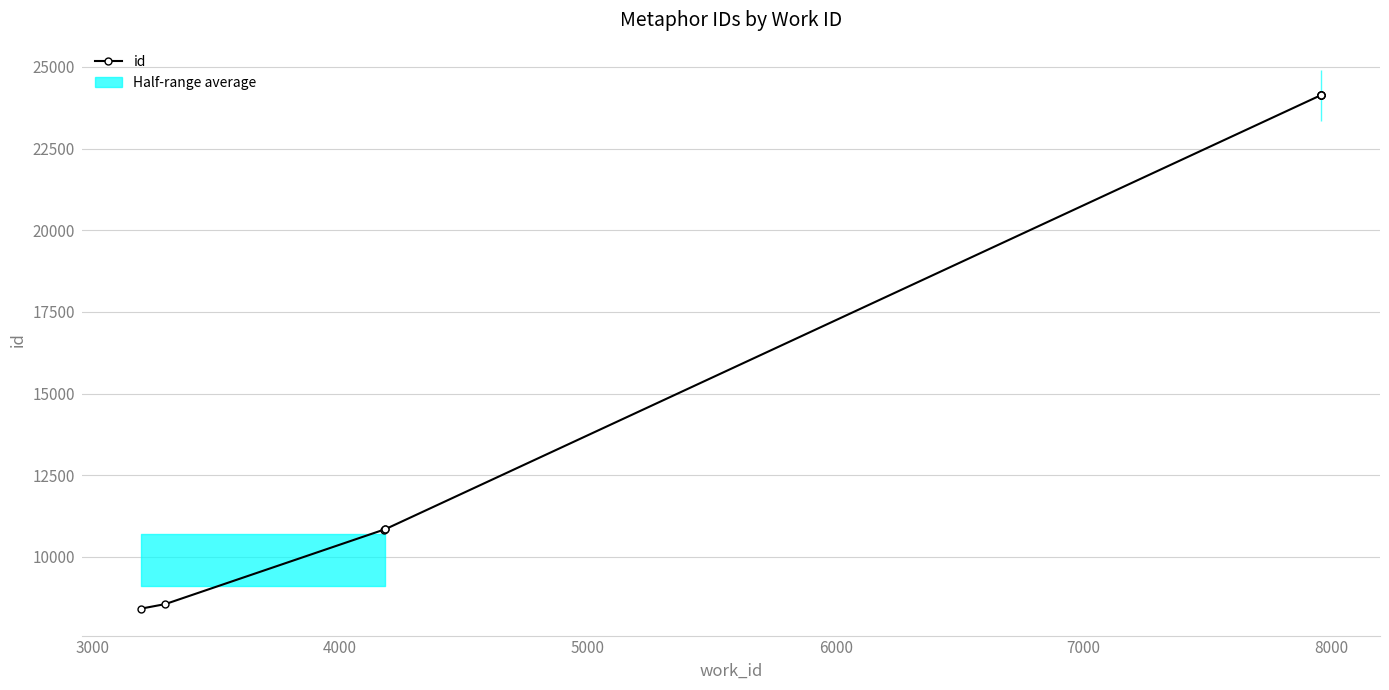

Does the chart have visible grid lines?

Yes